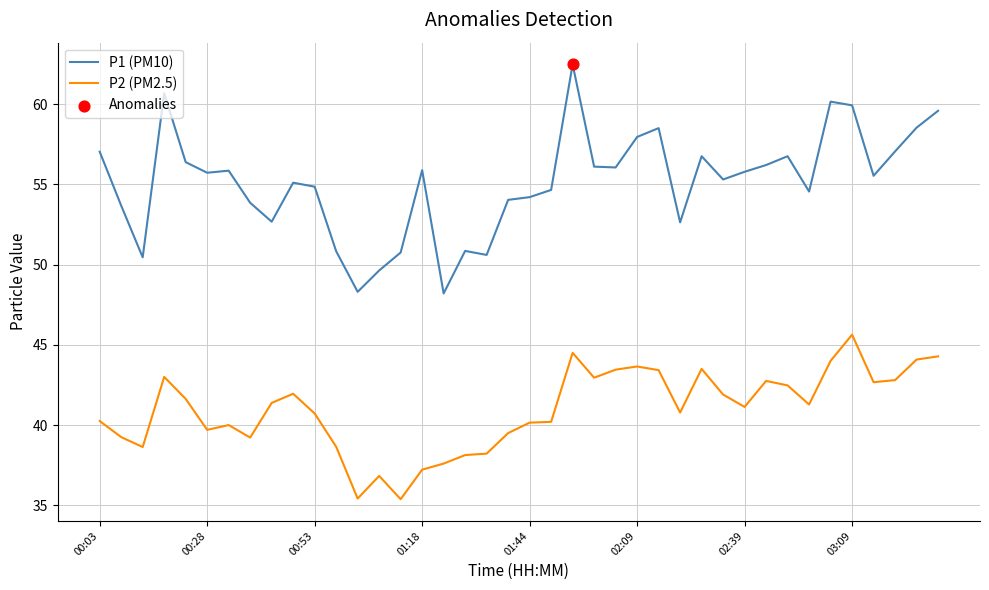

Which series has the widest spread of values?

P1 (PM10)